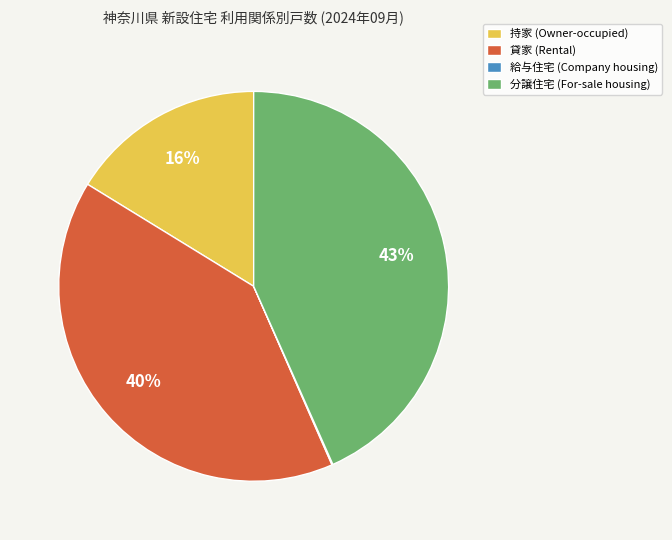

Is there any slice that represents more than half of the pie?

No